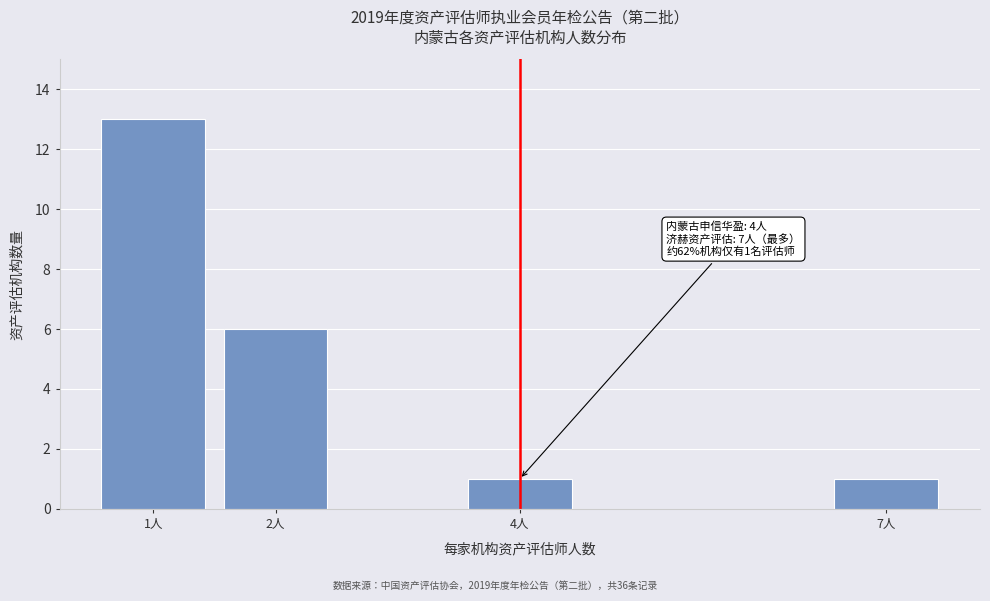

Reading left to right, extract all data points from this chart.

13	6	1	1